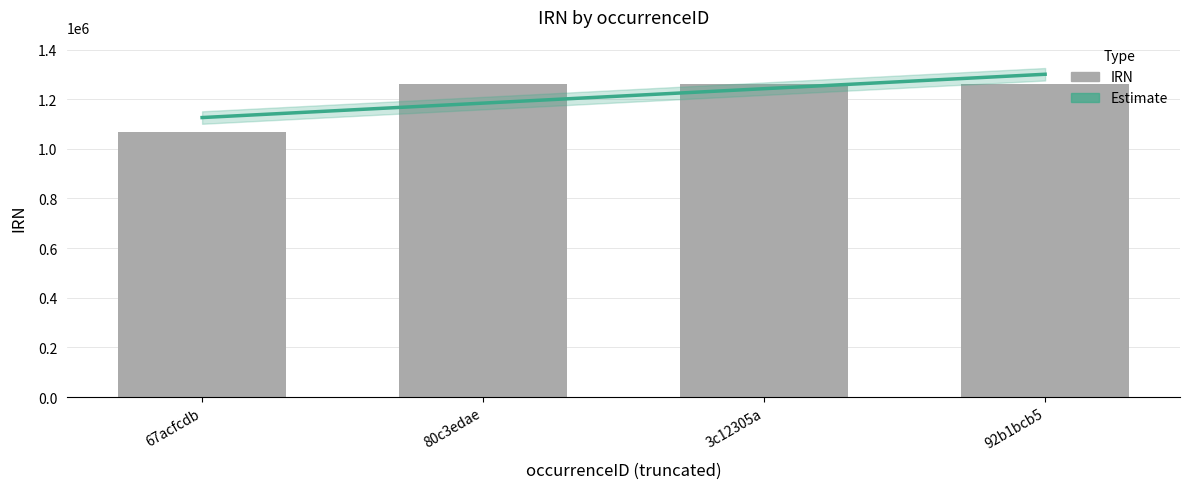

The value at 80c3edae is 1261425. True or false?

True